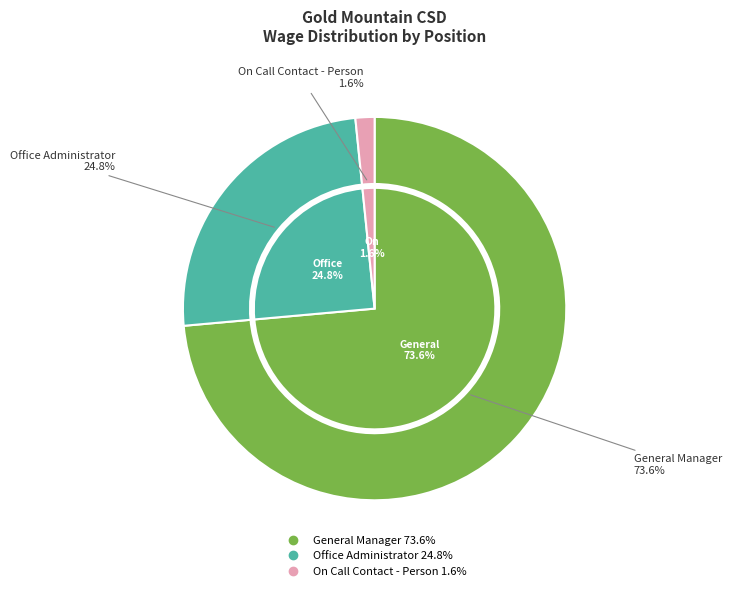

To the nearest percent, what is the difference between the On Call Contact - Person and Office Administrator slice percentages?

23%